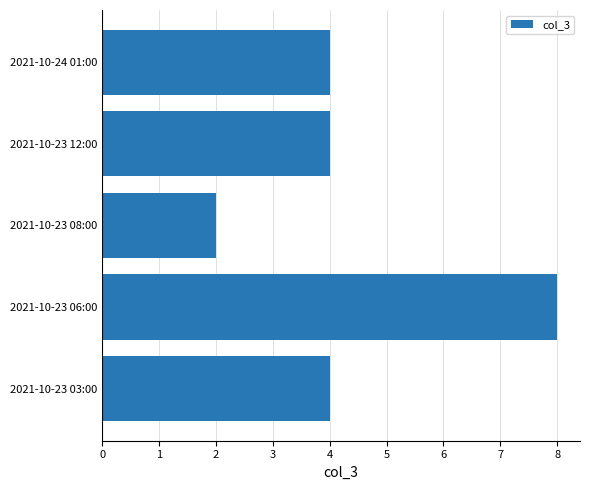

What is the ratio of the value at 2021-10-23 12:00 to the value at 2021-10-23 08:00?

2.0